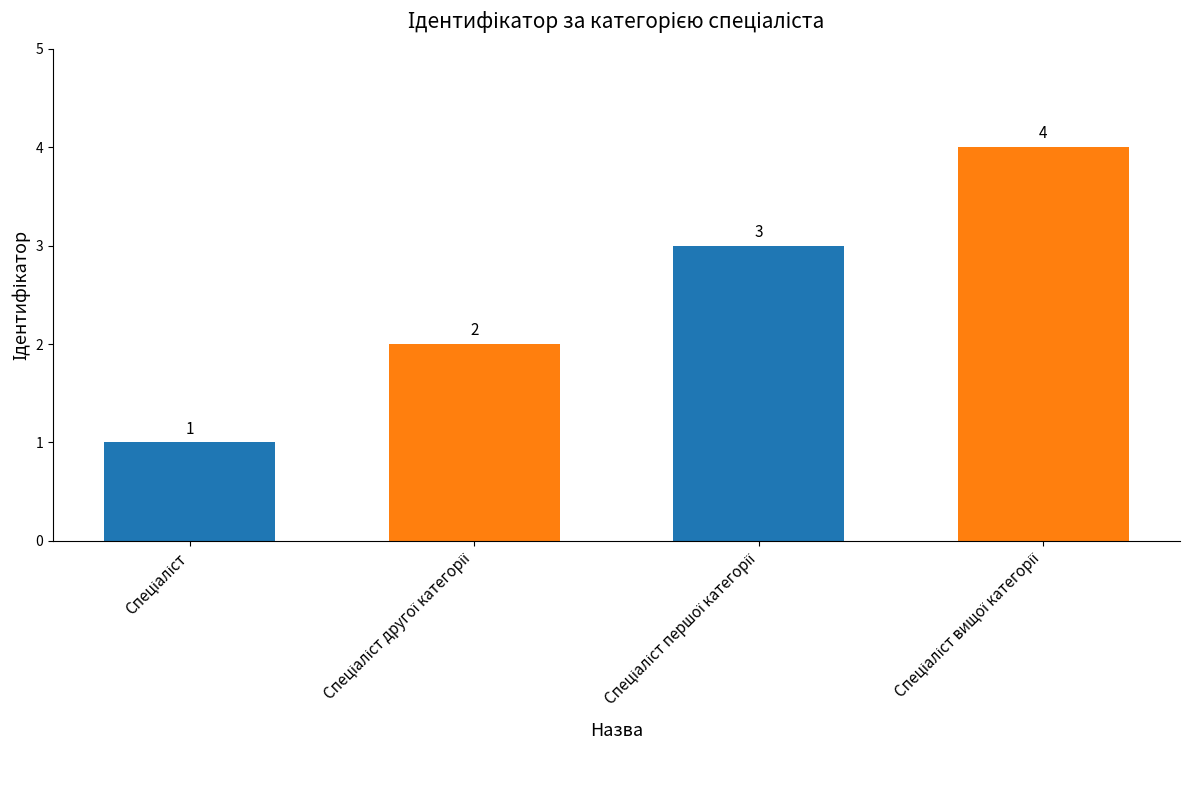

What is the greatest value displayed?

4